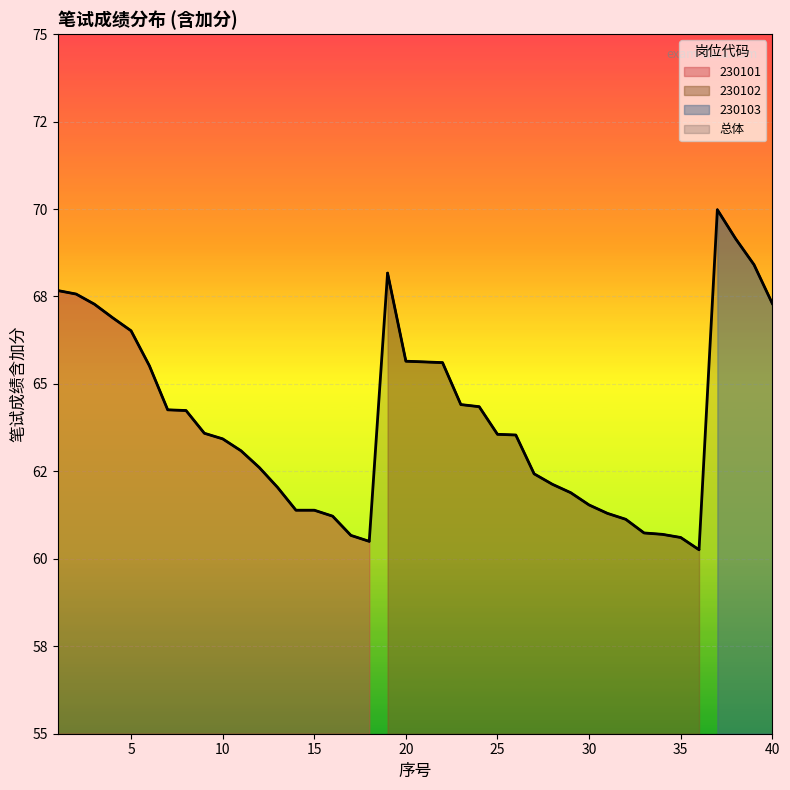

What is the value of the 34th point from the left?

60.7